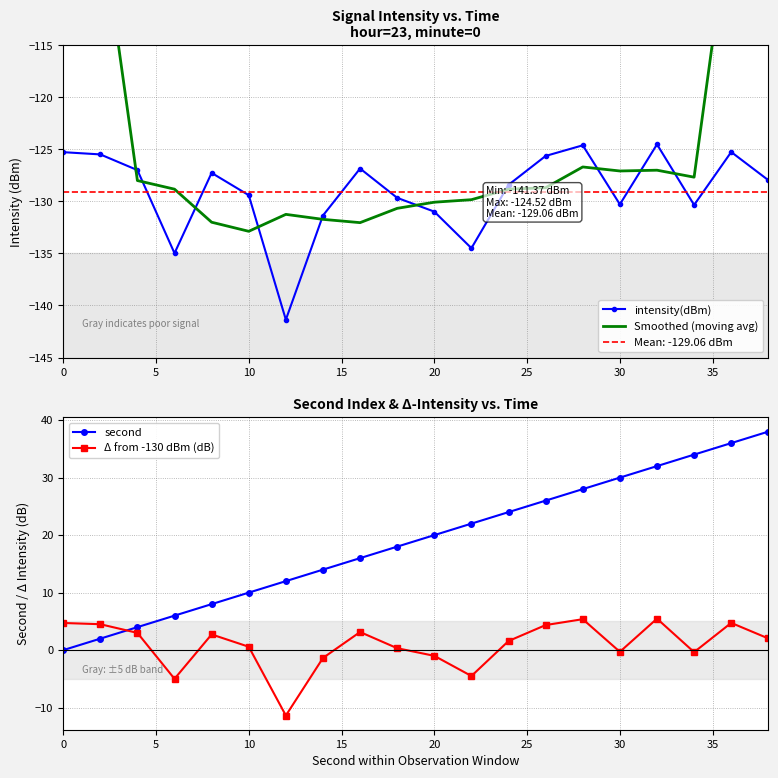

The second series shows 30.0 at 30. True or false?

True